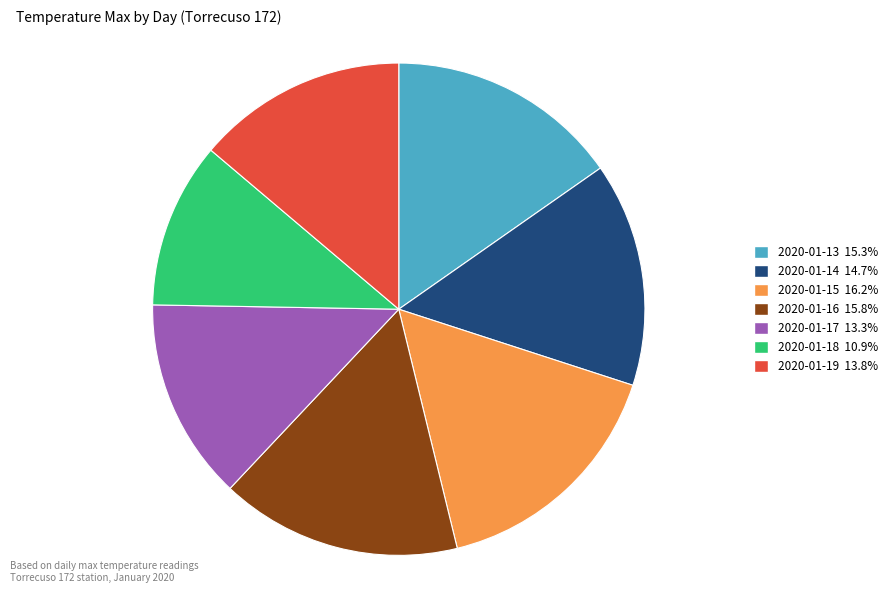

Do 2020-01-14 and 2020-01-16 together represent more than half of the pie?

No